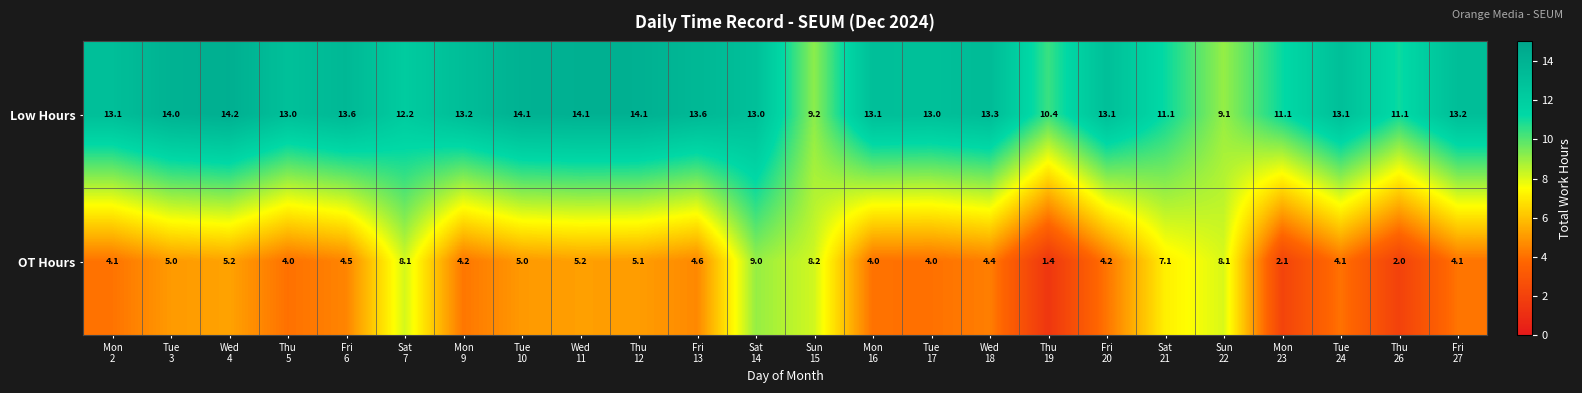

List the series in order of their peak value, highest first.

Low Hours, OT Hours